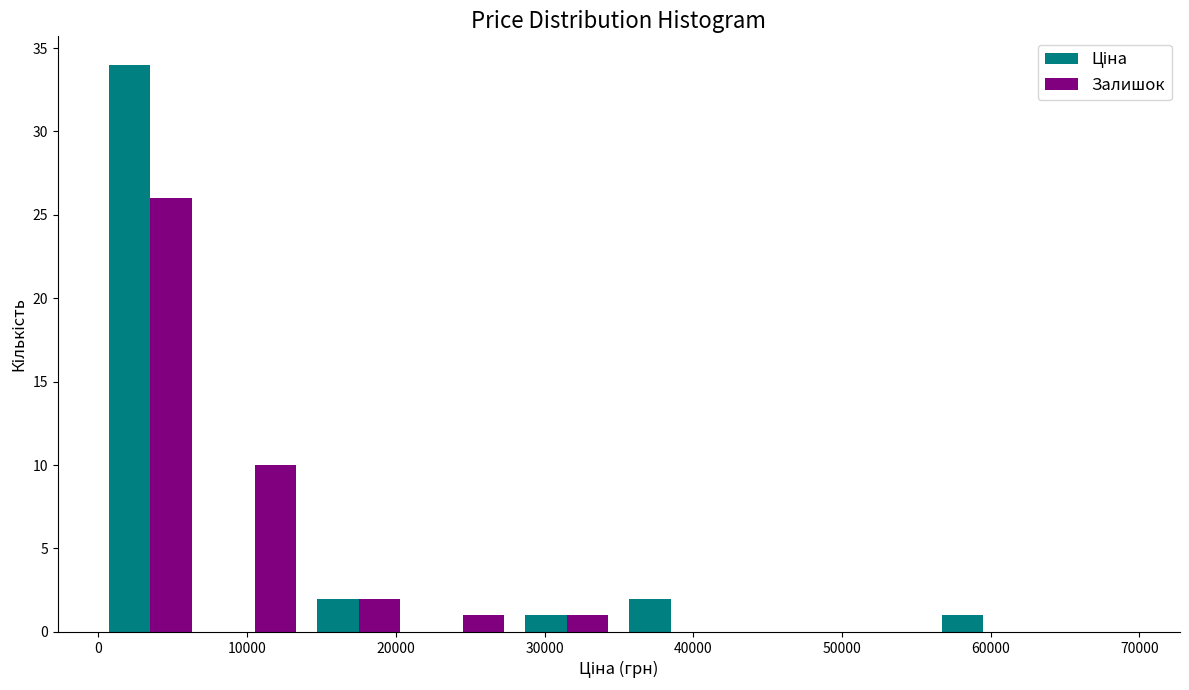

Reading left to right, list every range on the x-axis with the height of the bar of each series over it. The values are not printed on the chart, so give them approximately, as read against the axis.

0 to 7000: Ціна=34	Залишок=26
7000 to 14000: Ціна=0	Залишок=10
14000 to 21000: Ціна=2	Залишок=2
21000 to 28000: Ціна=0	Залишок=1
28000 to 35000: Ціна=1	Залишок=1
35000 to 42000: Ціна=2	Залишок=0
42000 to 49000: Ціна=0	Залишок=0
49000 to 56000: Ціна=0	Залишок=0
56000 to 63000: Ціна=1	Залишок=0
63000 to 70000: Ціна=0	Залишок=0